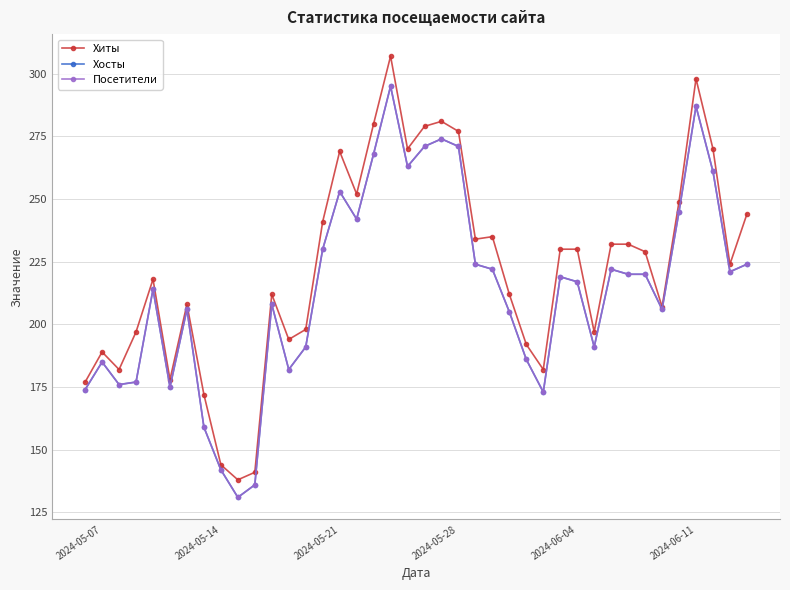

Does the chart have visible grid lines?

Yes